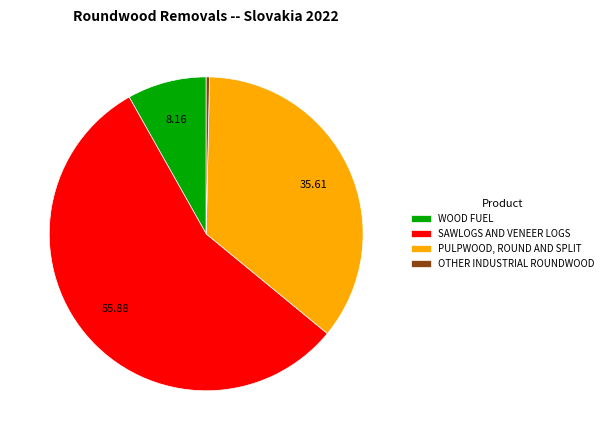

Is SAWLOGS AND VENEER LOGS the majority of the pie?

Yes